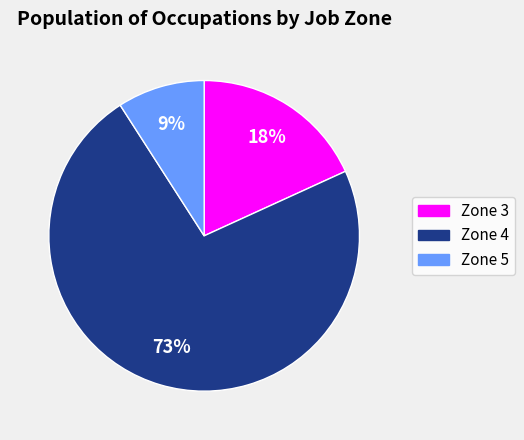

To the nearest percent, what is the difference between the largest and smallest slice percentages?

64%